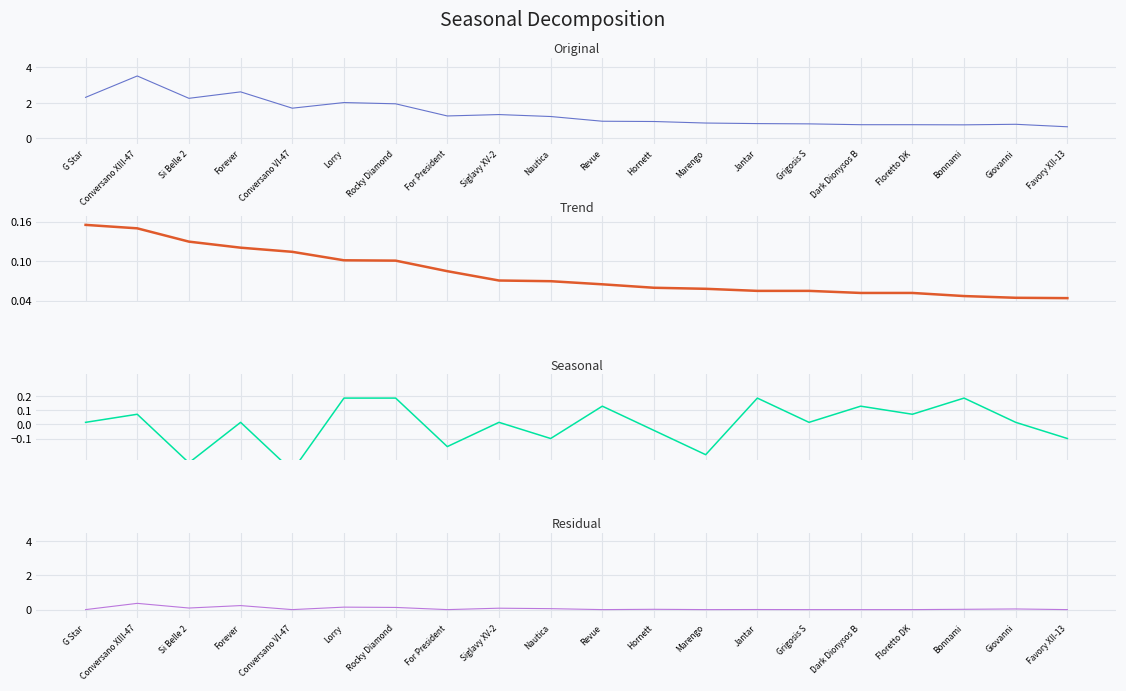

True or false: Residual and Body celkom intersect in this chart.

False